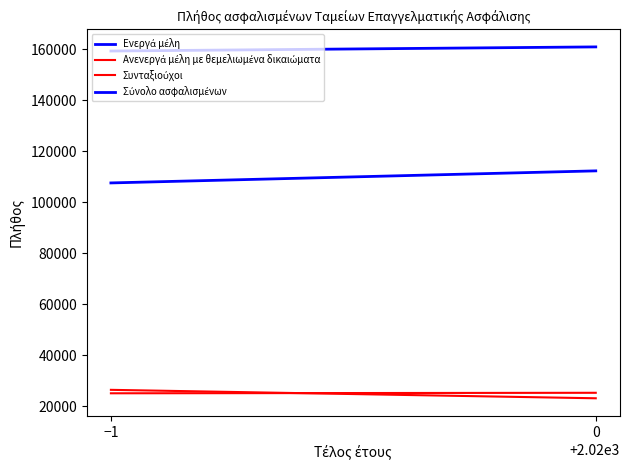

How many lines are shown in the chart?

4